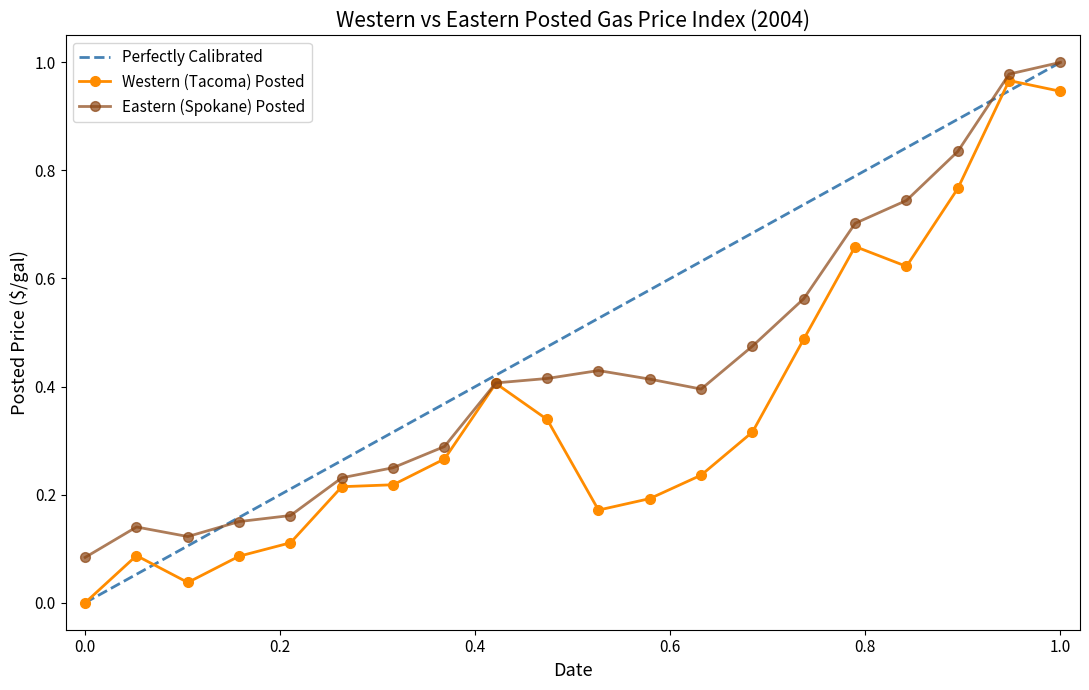

What is the sum of all Eastern (Spokane) Posted values?

8.8